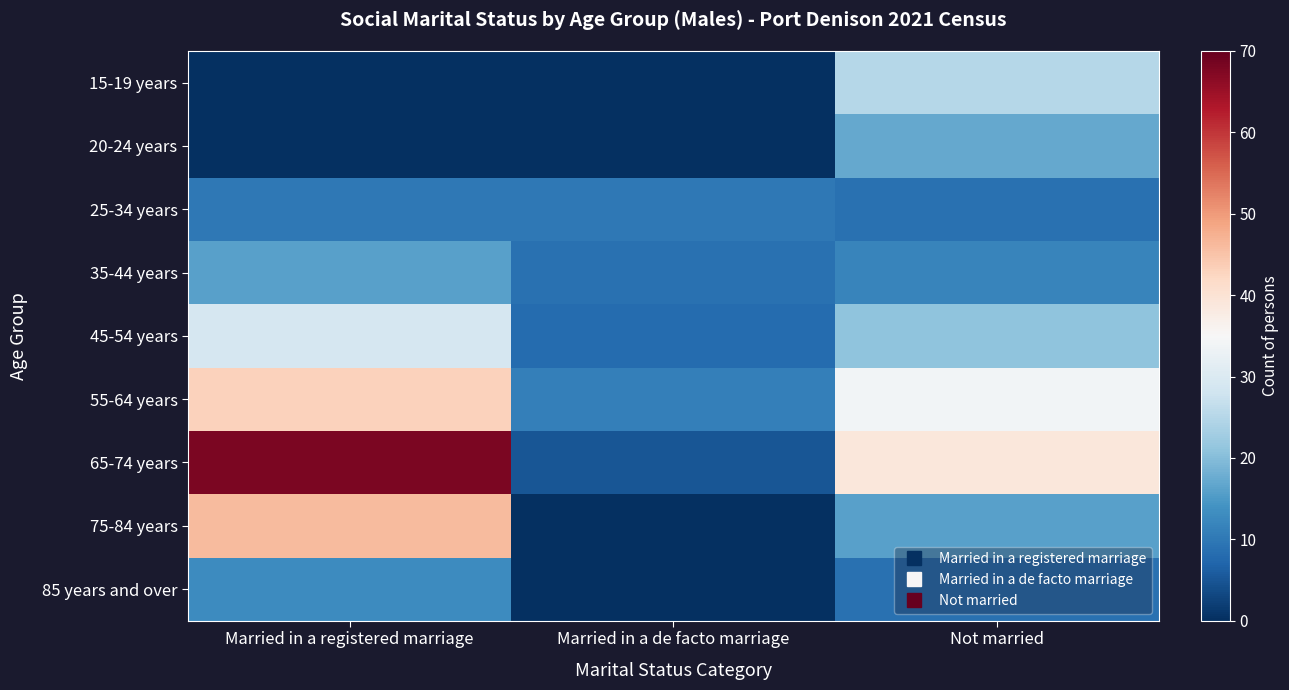

Count the number of categories in the chart.

3